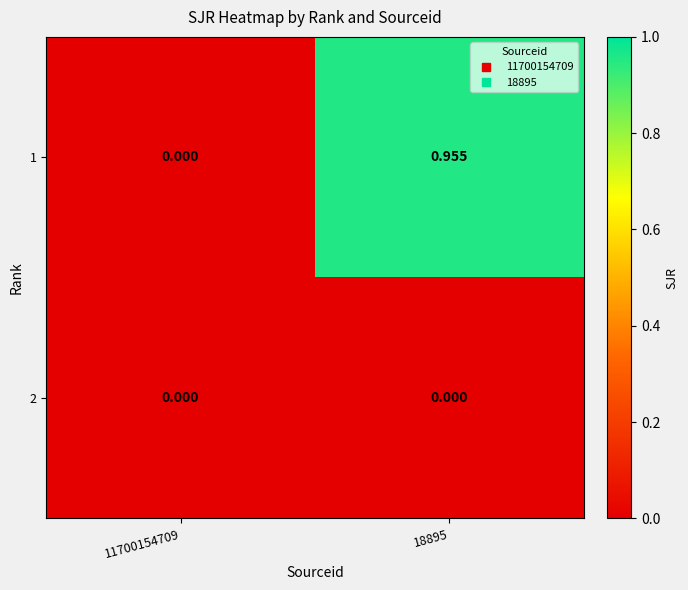

Is the value of 1 at 18895 greater than the value of 2 at 18895?

Yes